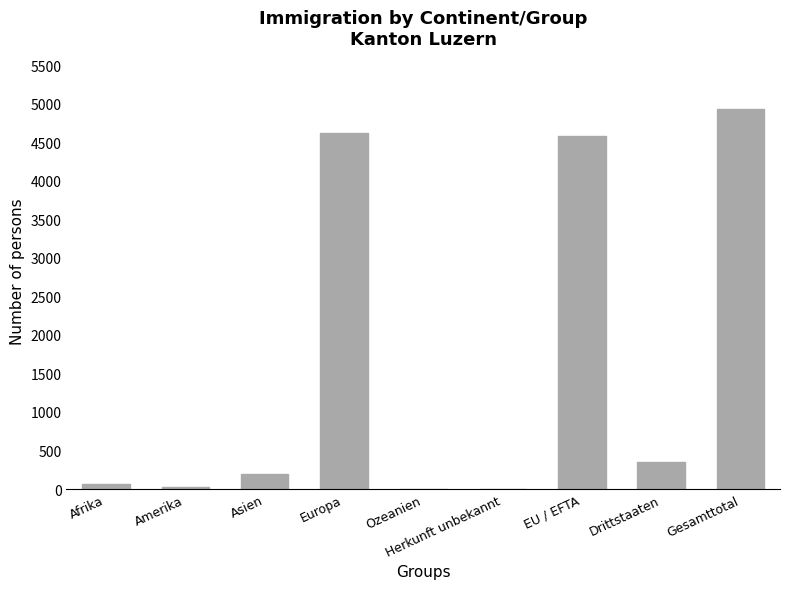

Read the value at Drittstaaten.

348